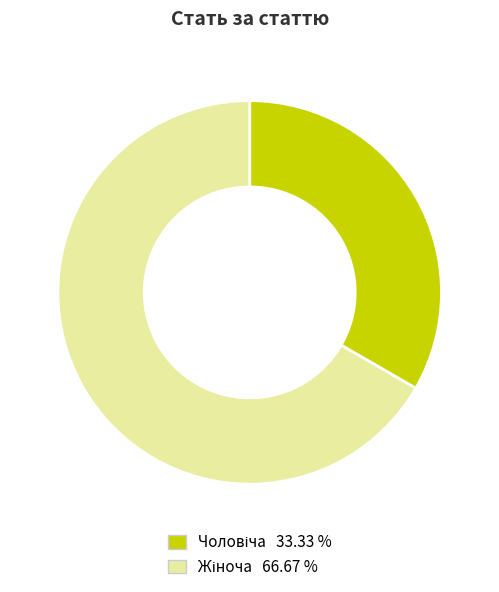

Is there any slice that represents more than half of the pie?

Yes